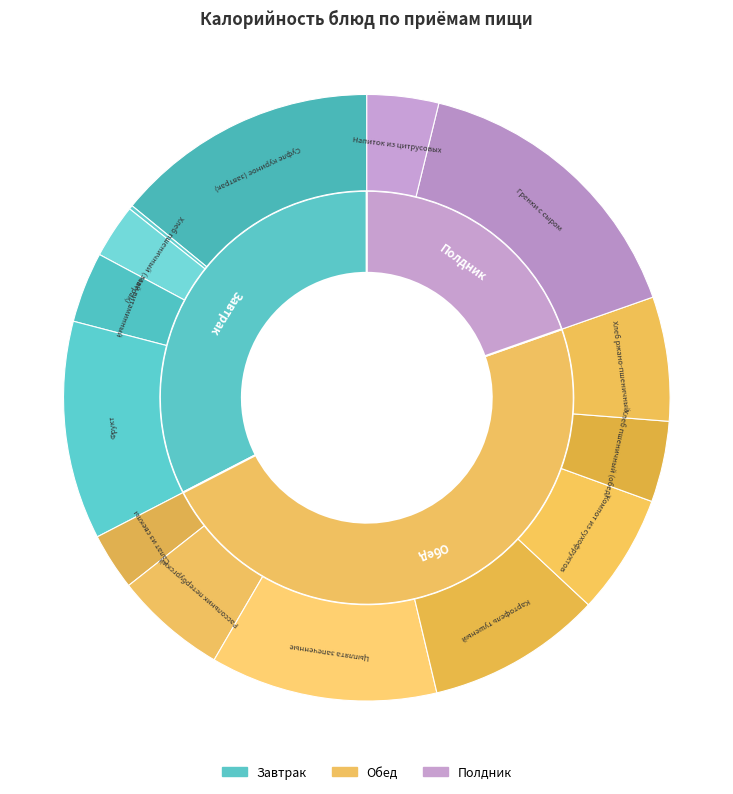

To the nearest percent, what is the average slice percentage?

7%